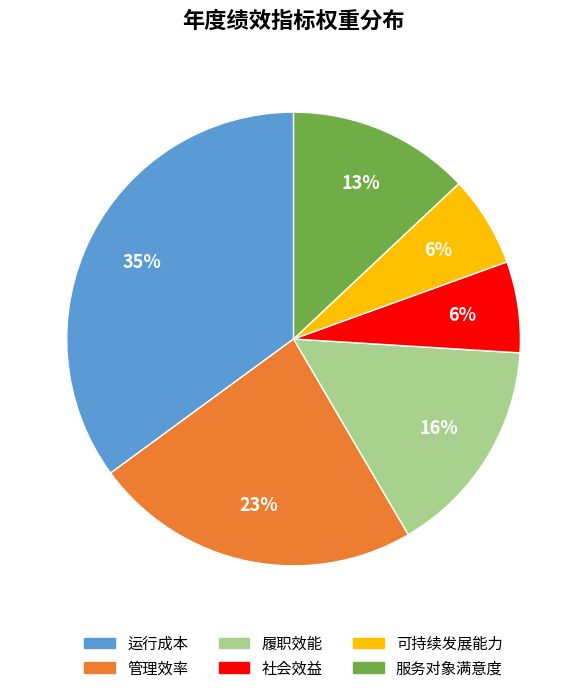

Which slice is the largest?

运行成本